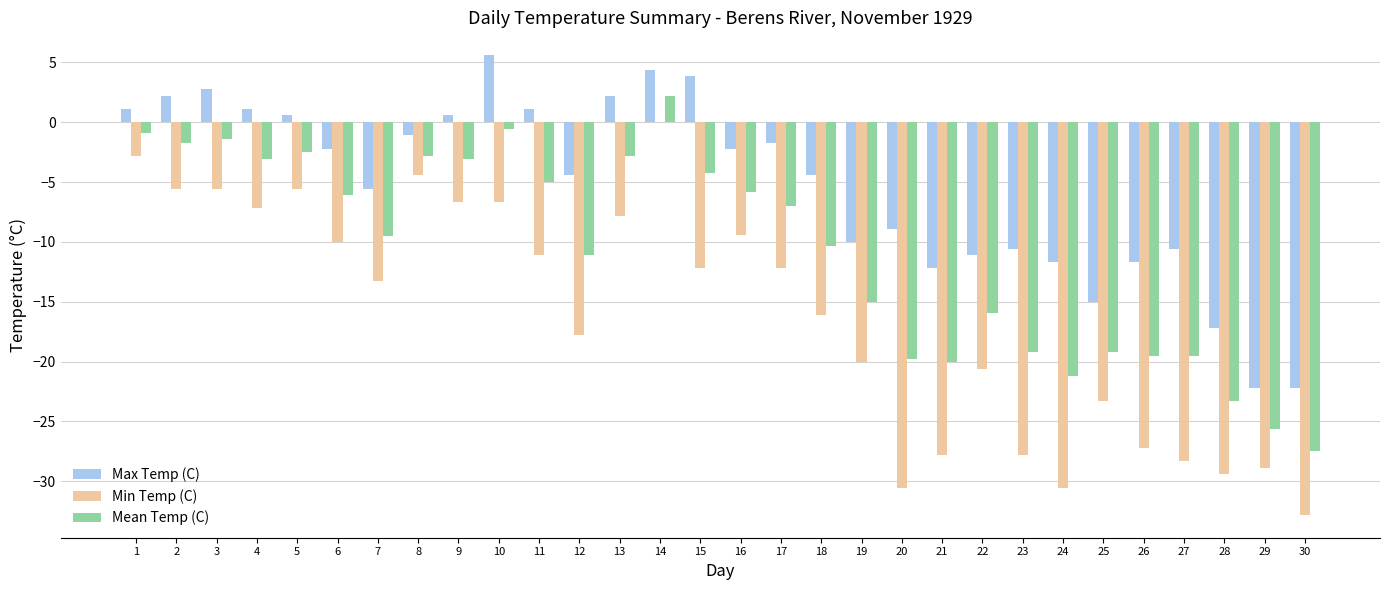

Which series has the largest range (max minus min)?

Min Temp (C)